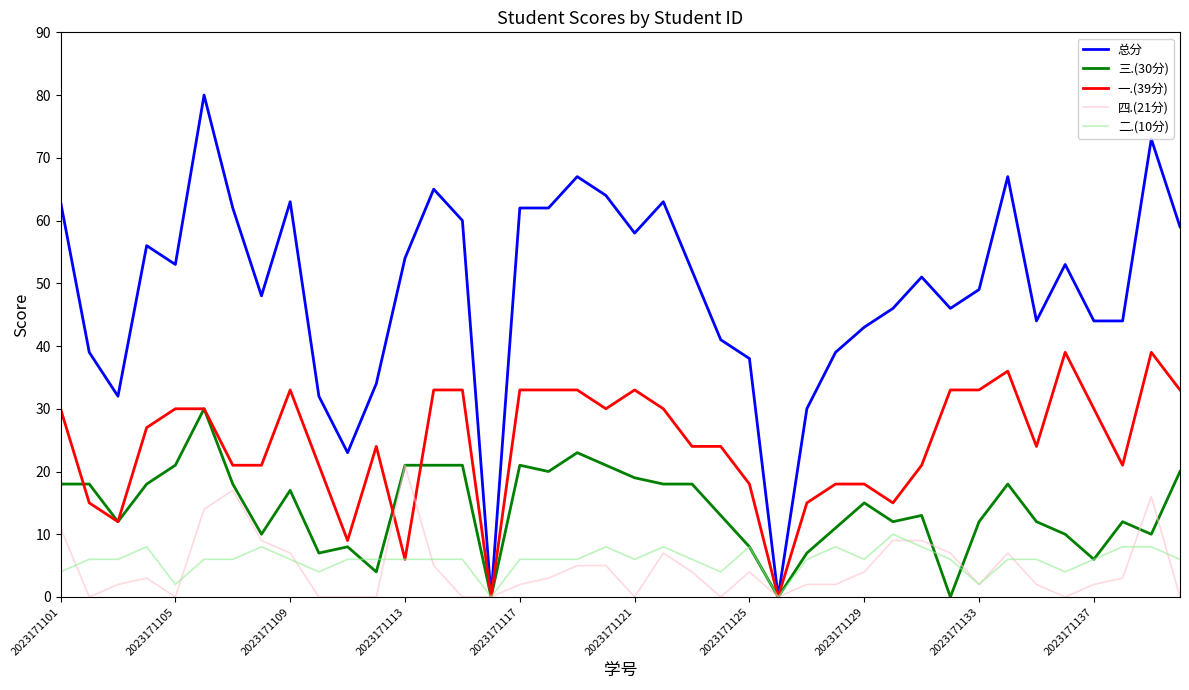

What is the maximum value shown in the chart?

80